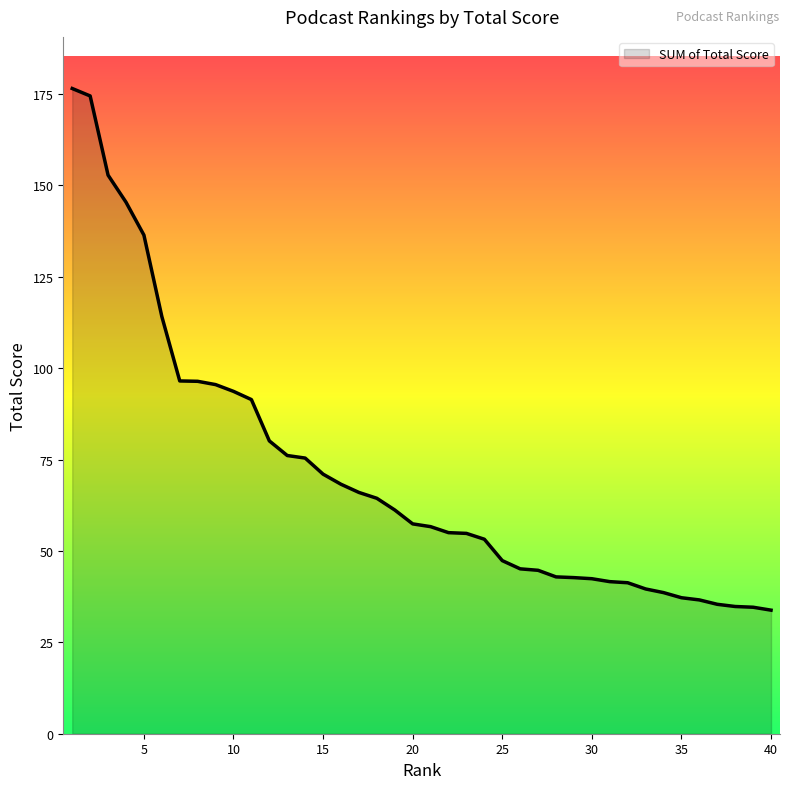

What is the difference between the maximum and minimum values?

142.7